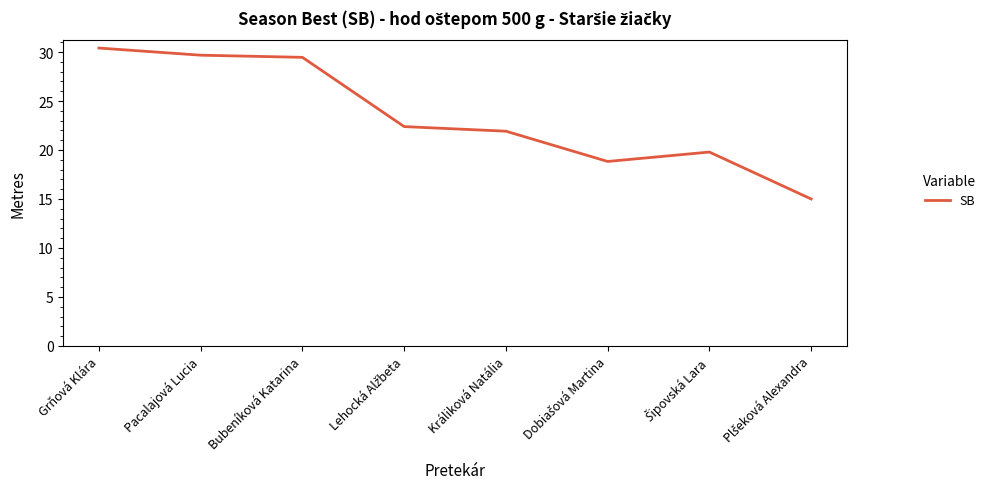

Reading left to right, list all the values displayed in this chart.

30.4	29.7	29.5	22.4	21.9	18.8	19.8	15.0